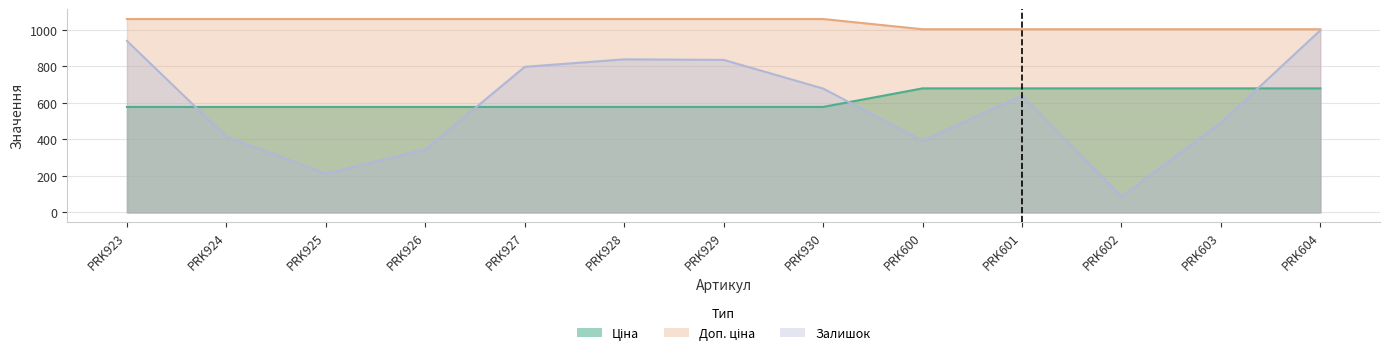

Reading left to right, transcribe all the data shown in this chart.

Ціна: PRK923=578.1	PRK924=578.1	PRK925=578.1	PRK926=578.1	PRK927=578.1	PRK928=578.1	PRK929=578.1	PRK930=578.1	PRK600=679.8	PRK601=679.8	PRK602=679.8	PRK603=679.8	PRK604=679.8
Доп. ціна: PRK923=1060.0	PRK924=1060.0	PRK925=1060.0	PRK926=1060.0	PRK927=1060.0	PRK928=1060.0	PRK929=1060.0	PRK930=1060.0	PRK600=1004.1	PRK601=1004.1	PRK602=1004.1	PRK603=1004.1	PRK604=1004.1
Залишок: PRK923=940.0	PRK924=415.0	PRK925=213.0	PRK926=345.0	PRK927=798.0	PRK928=839.0	PRK929=836.0	PRK930=679.0	PRK600=392.0	PRK601=641.0	PRK602=87.0	PRK603=492.0	PRK604=998.0